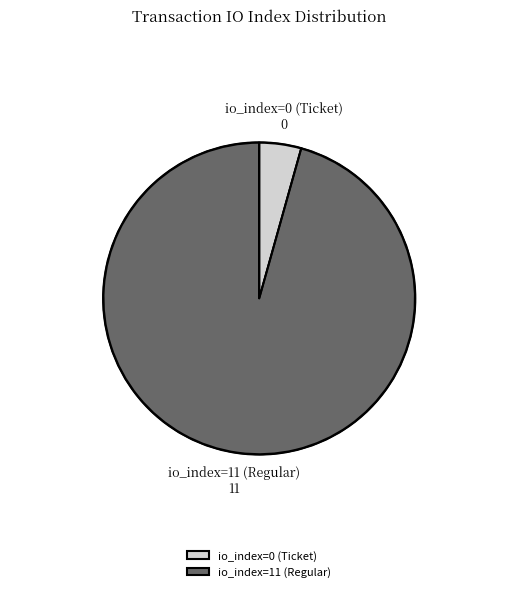

How many slices are in this pie chart?

2